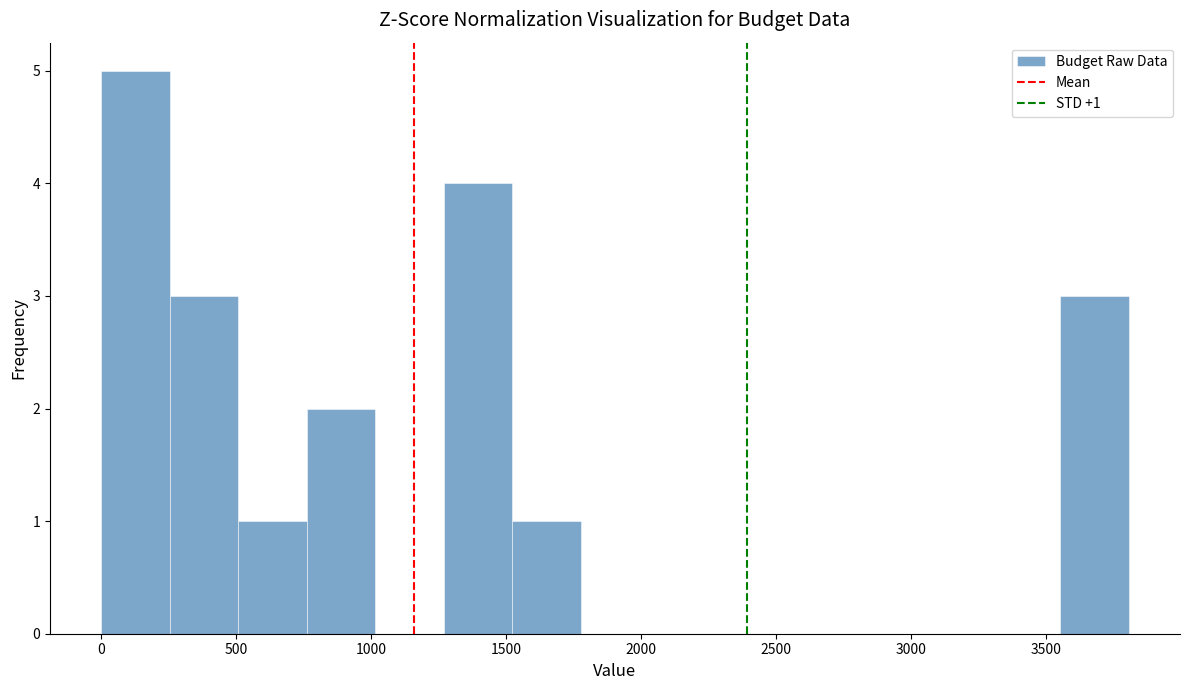

Which range on the x-axis has the tallest bar?

0 to 250